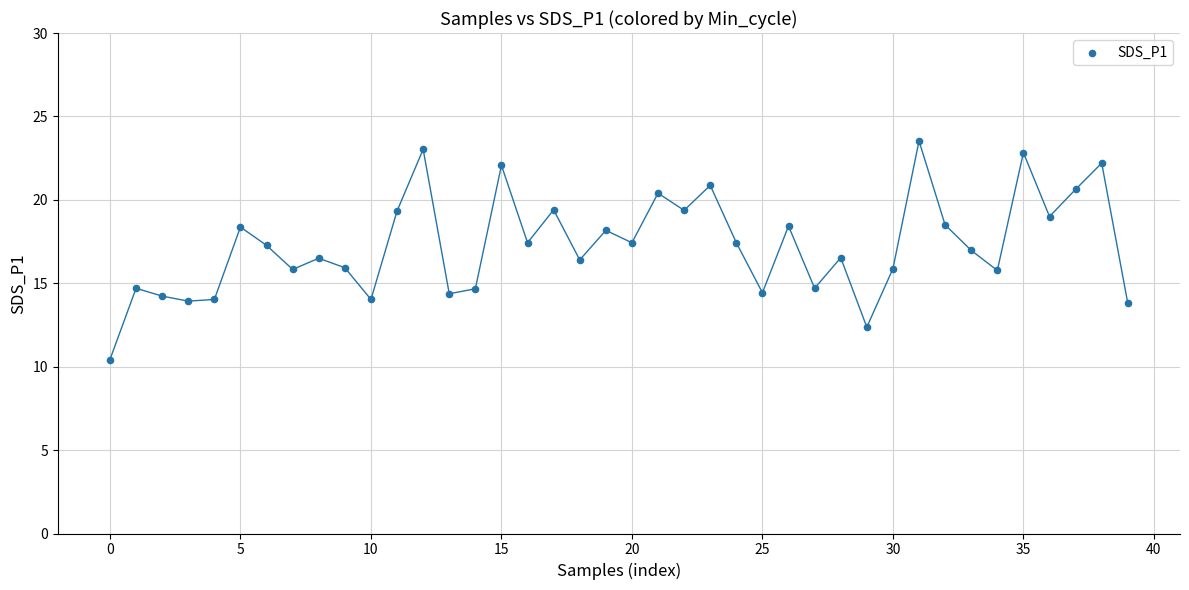

What is the range of Y values (max minus min)?

13.1